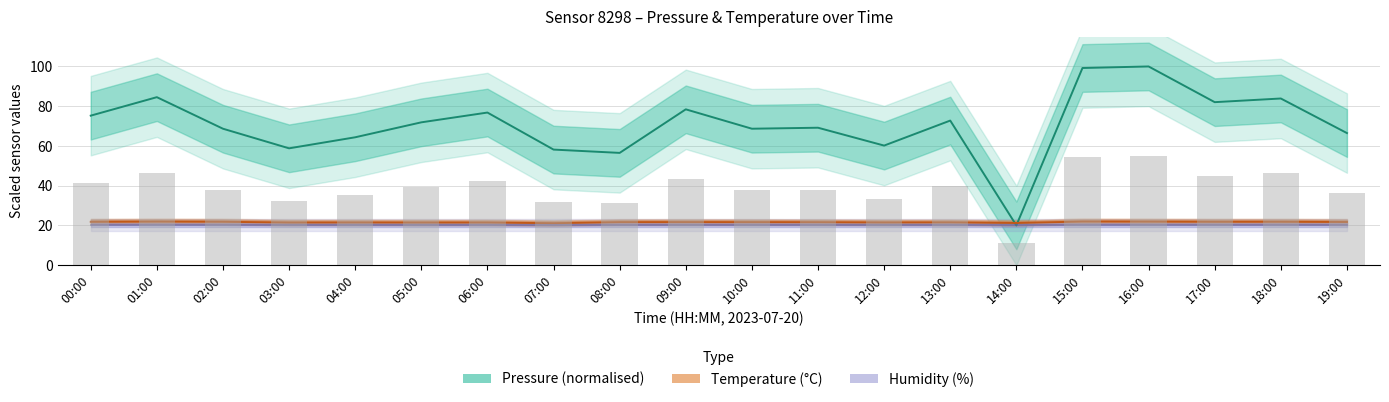

Which series has the largest total across all categories?

pressure